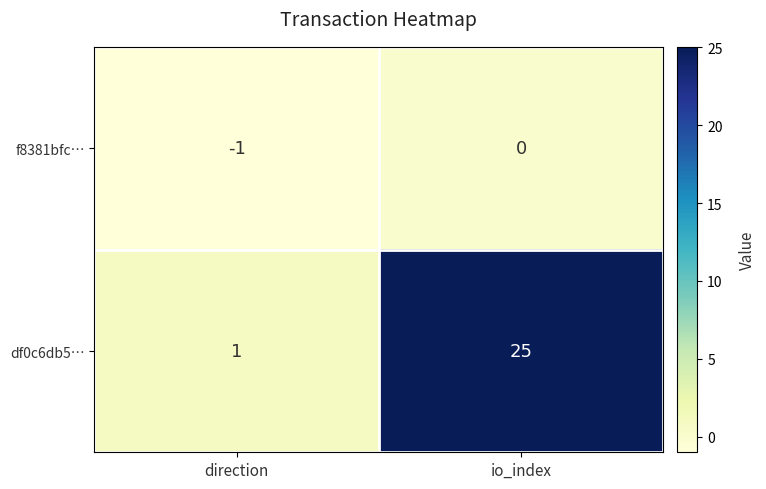

Reading right to left, transcribe all the data shown in this chart.

f8381bfc…: 0	-1
df0c6db5…: 25	1